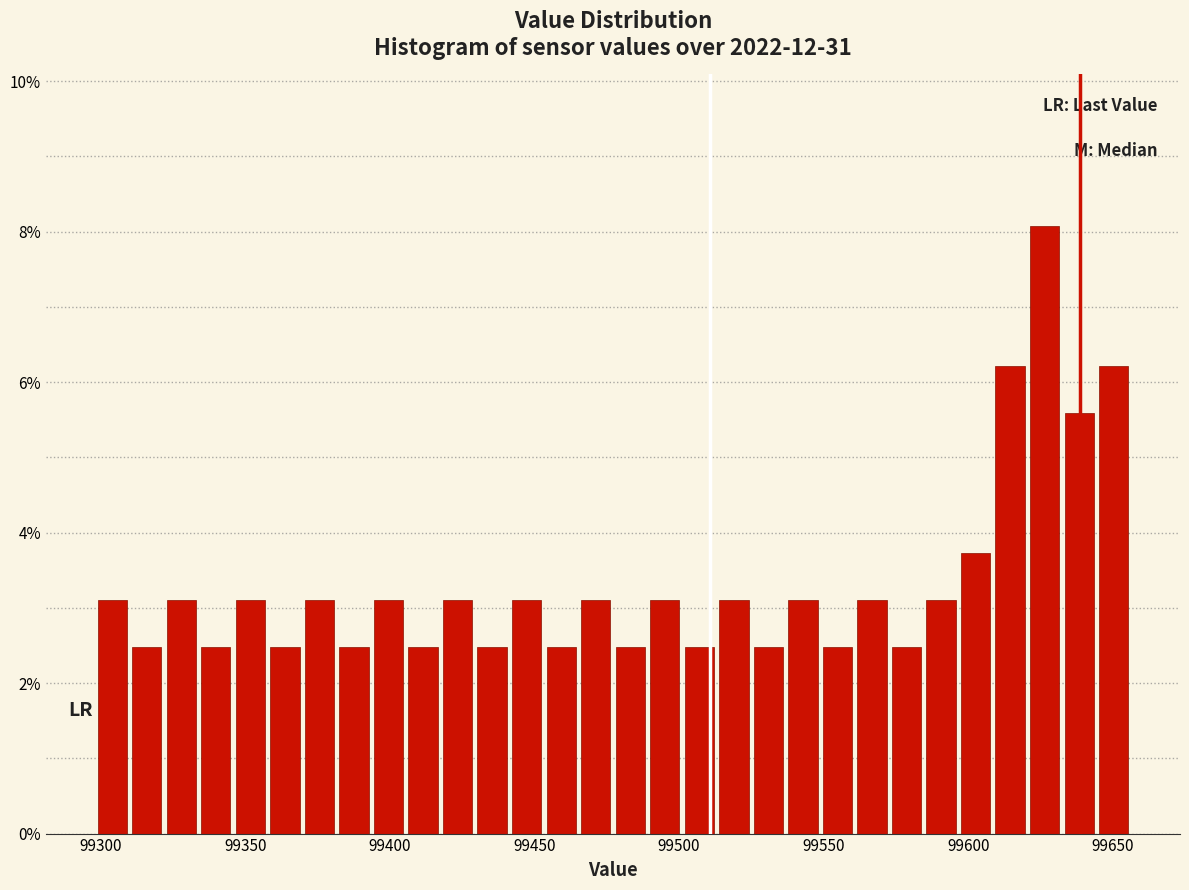

Read against the x-axis, roughly where is the centre of the tallest bar?

99625